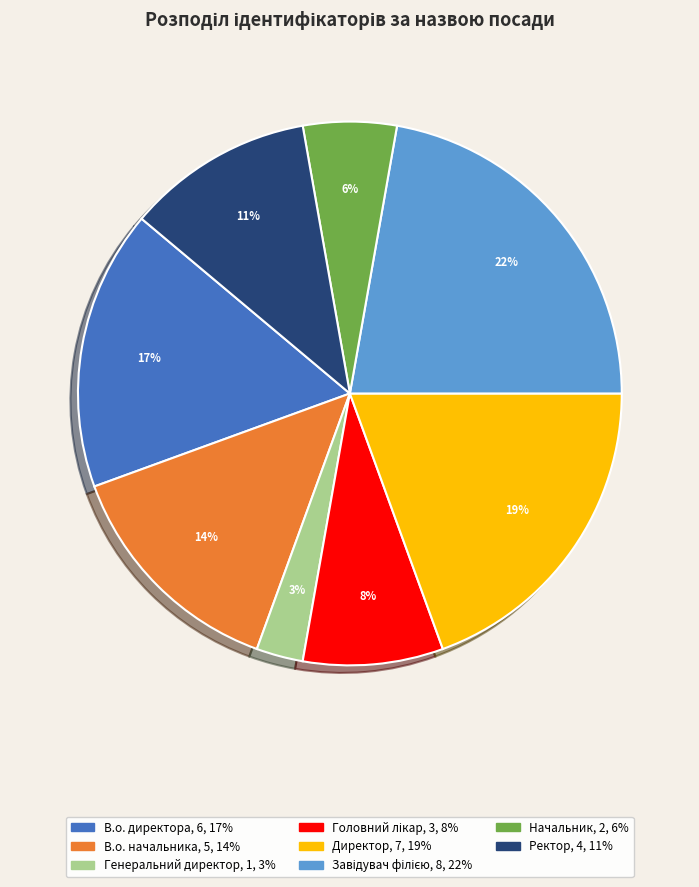

Does any single category account for the majority?

No